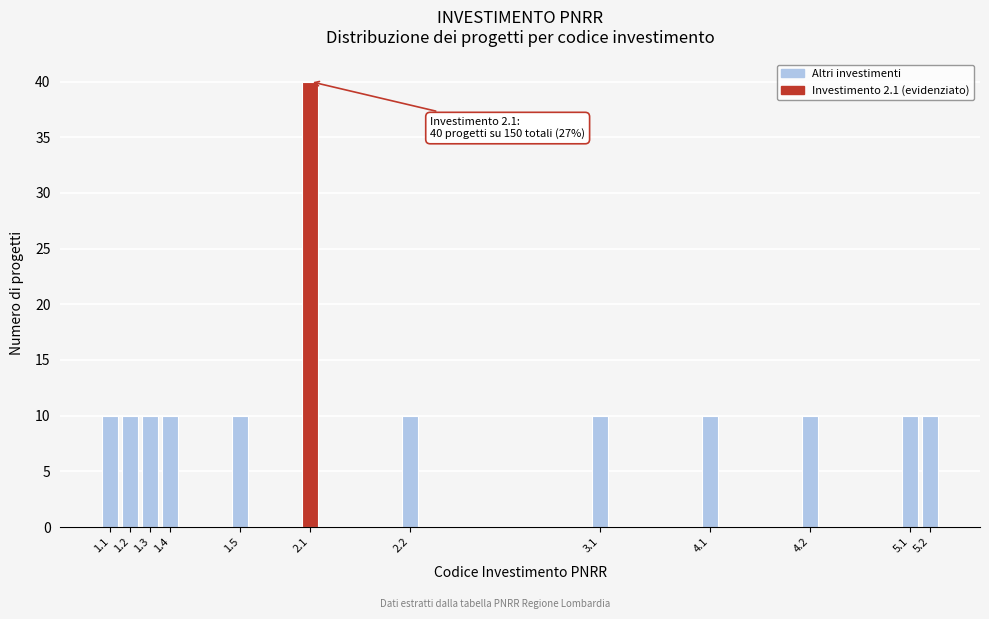

Reading left to right, what are all the values shown in this chart?

10	10	10	10	10	40	10	10	10	10	10	10